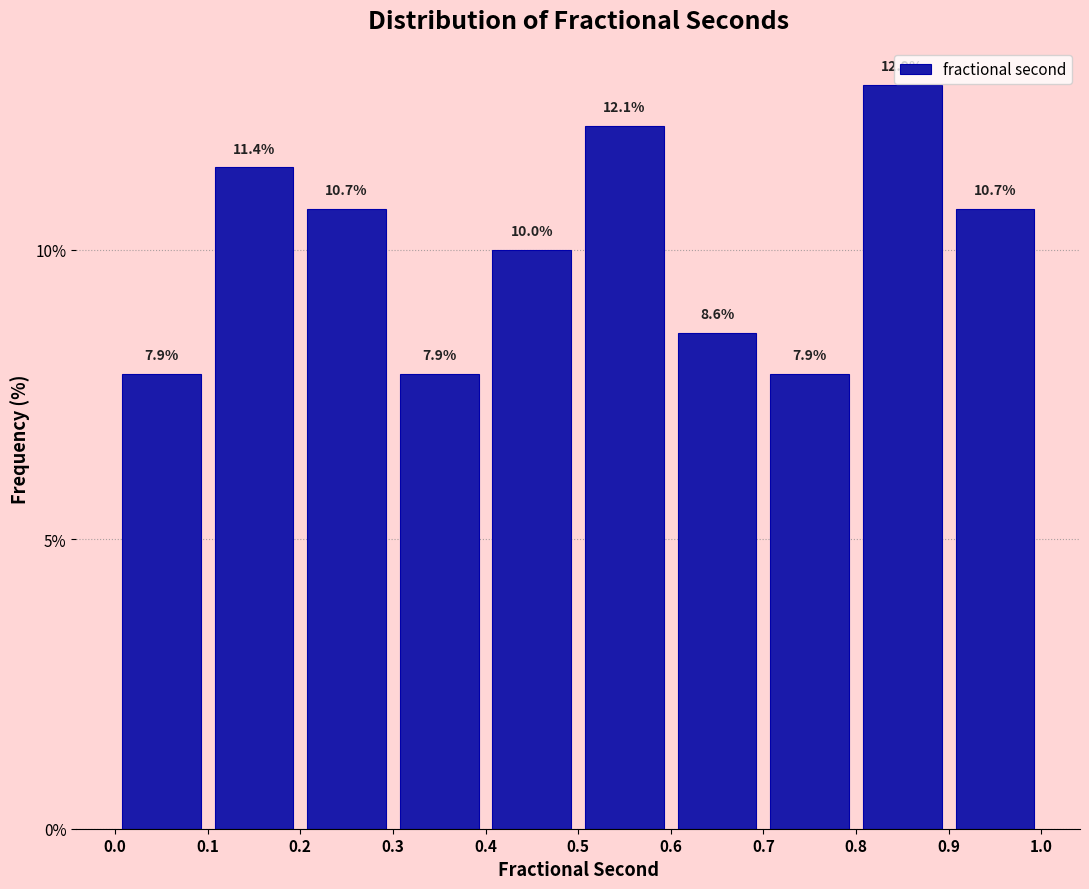

How tall is the bar that spans 0.8 to 0.9 on the x-axis?

12.9